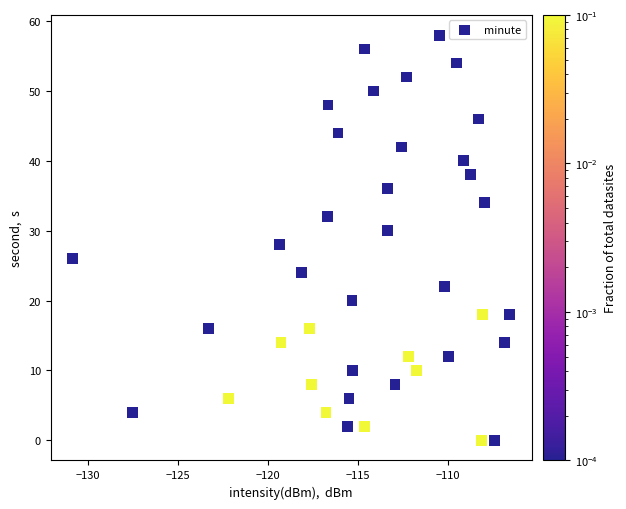

What is the range of Y values (max minus min)?

58